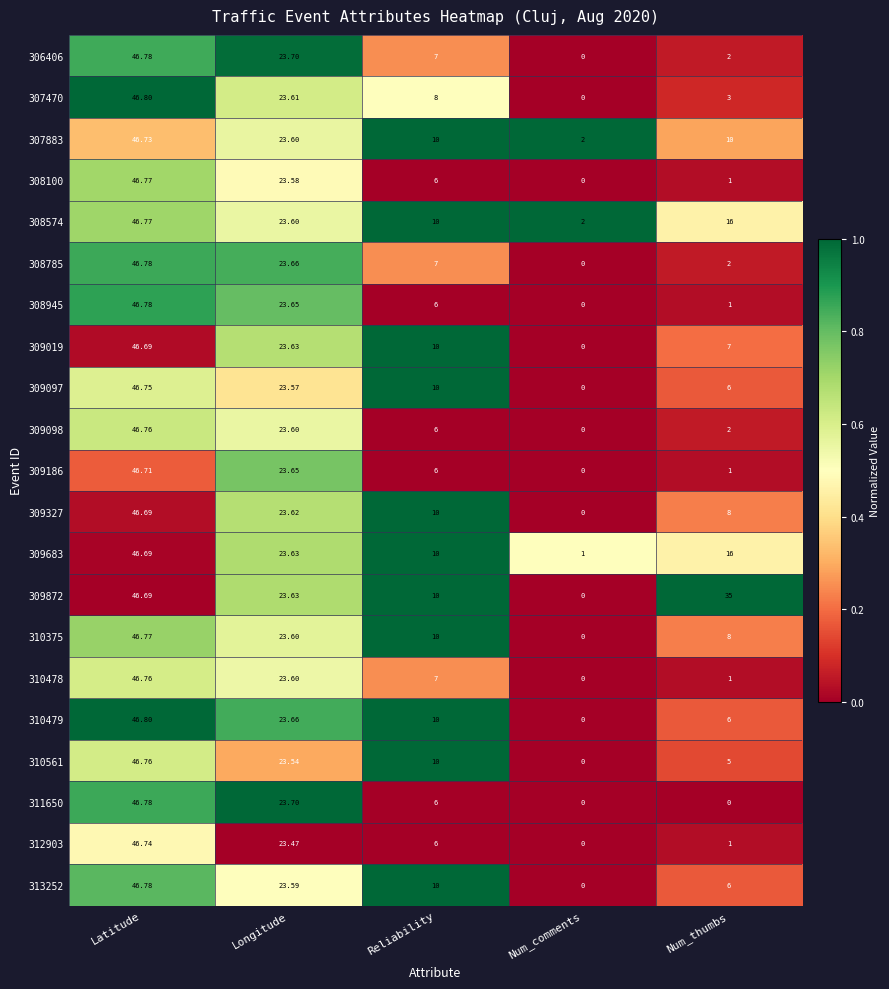

Which category has the highest value across all series?

Latitude